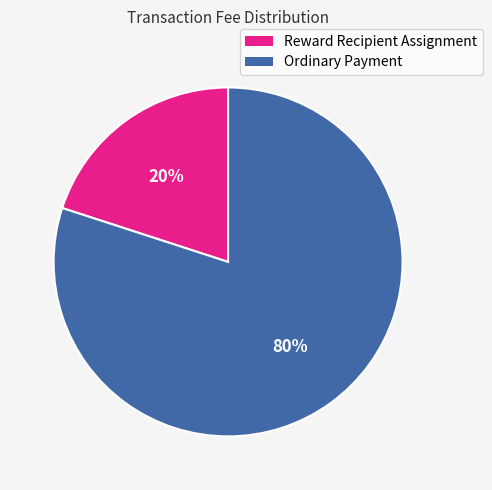

True or false: Ordinary Payment accounts for 67% of the total.

False